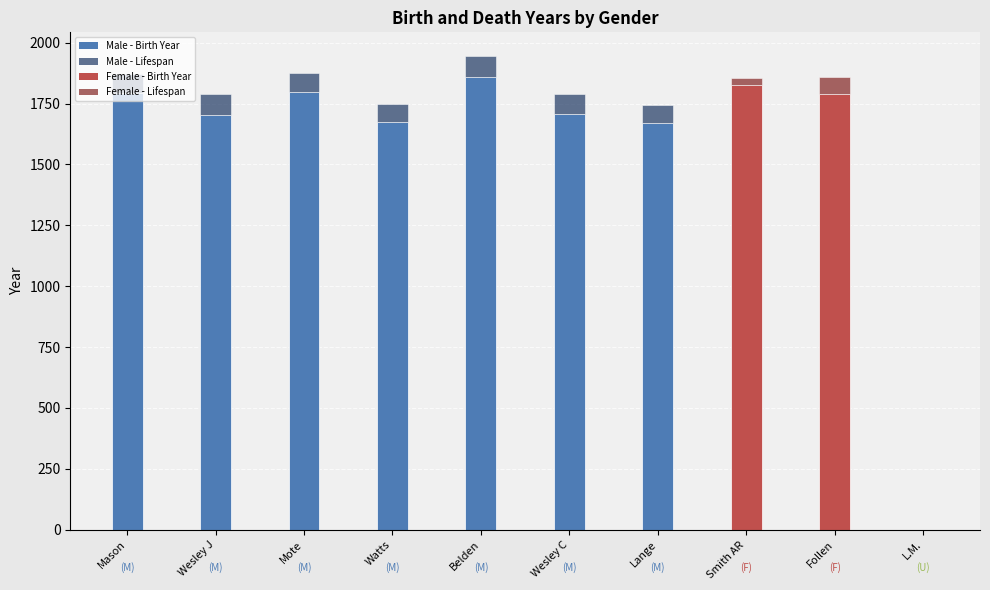

How many categories are shown in the chart?

10